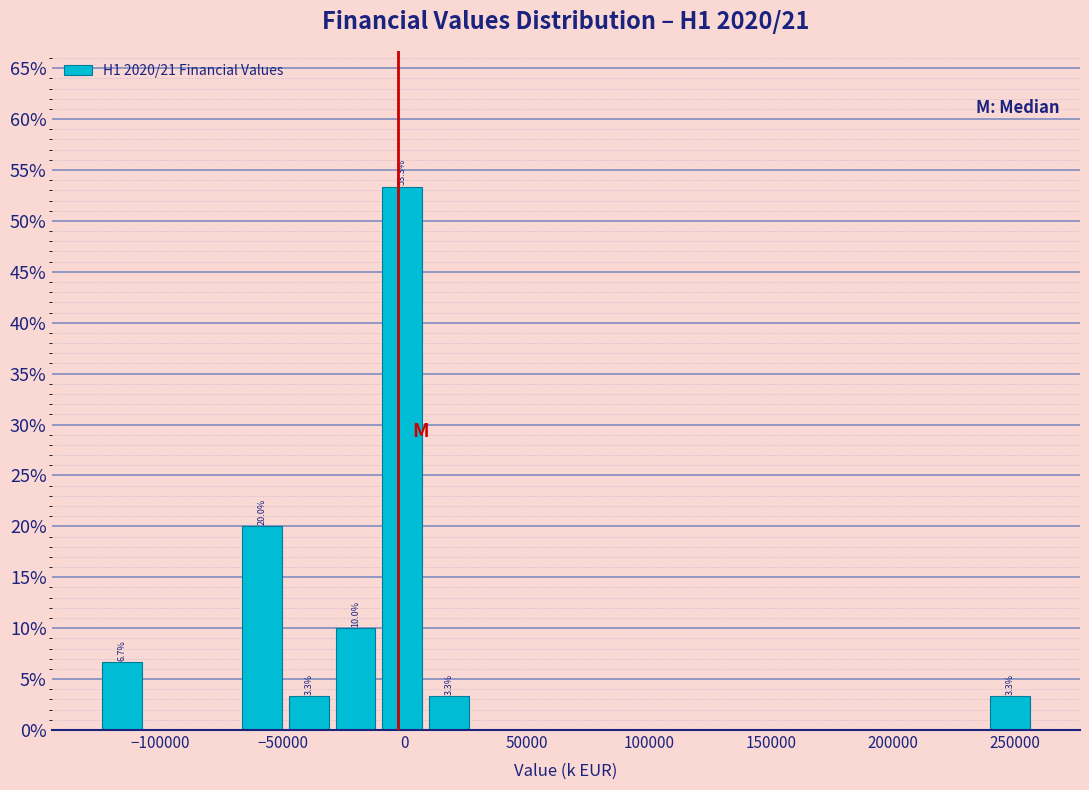

Read against the x-axis, roughly where is the centre of the tallest bar?

0